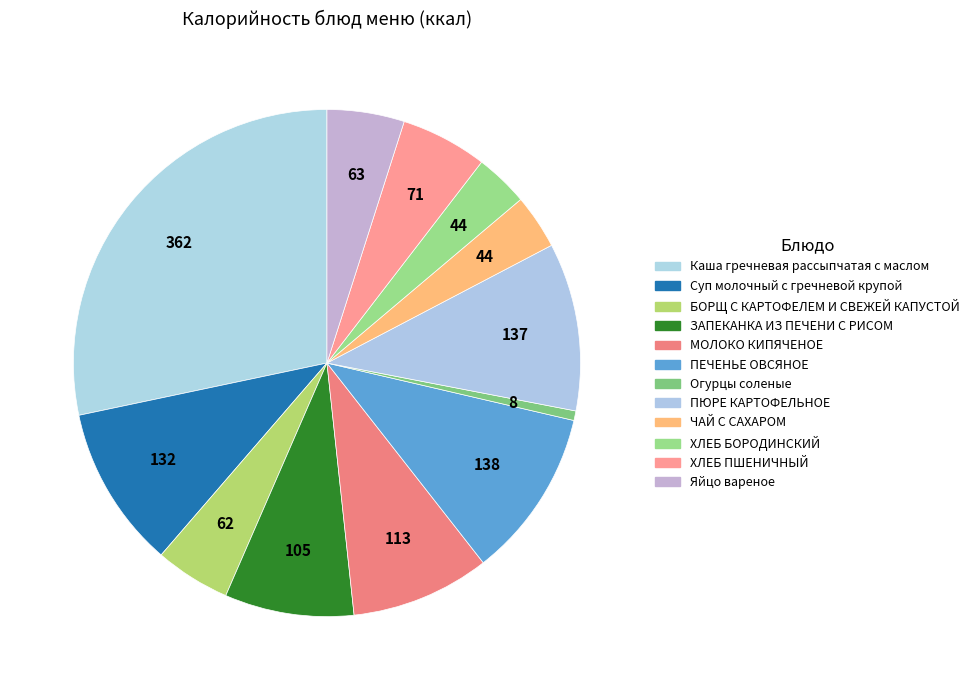

Count the number of slices in the pie.

12